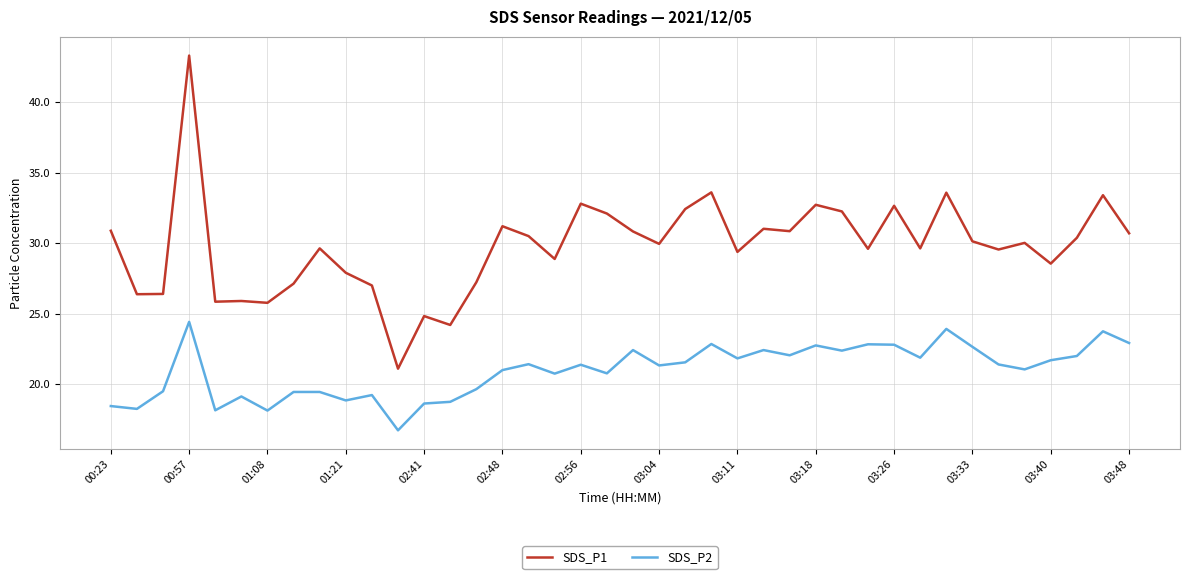

List the series in order of their peak value, lowest first.

SDS_P2, SDS_P1